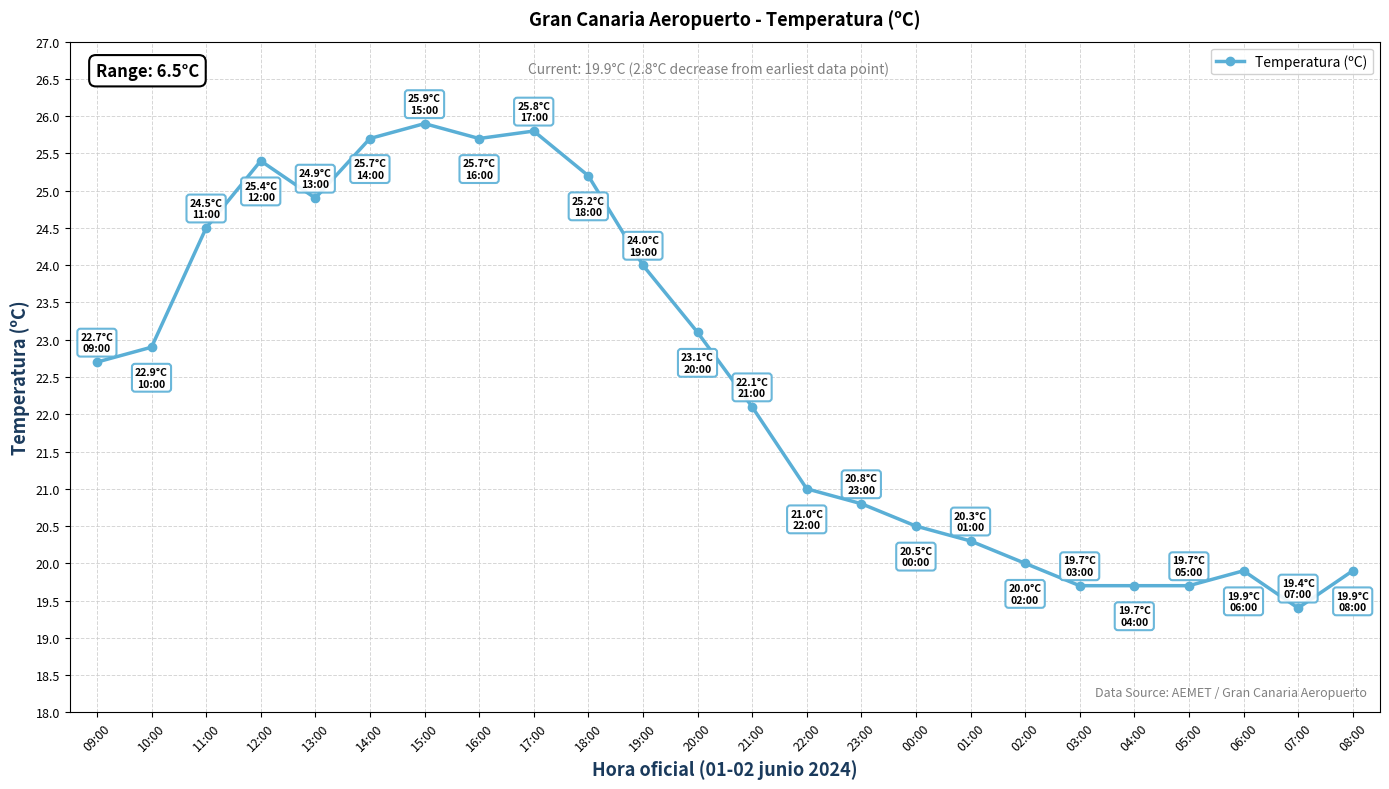

Approximately how many times larger is the value at 17:00 compared to 04:00?

1.3